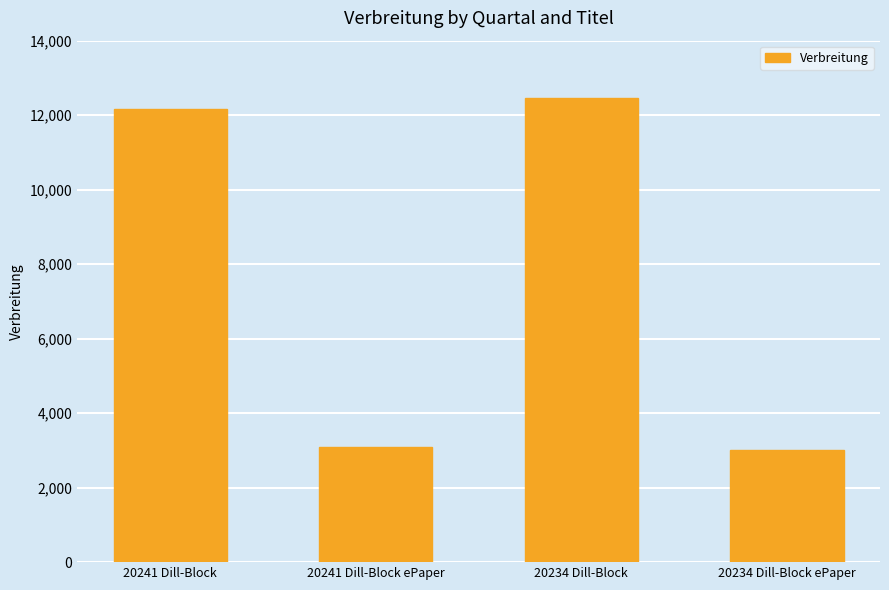

What is the difference between the second highest and second lowest values?

9071